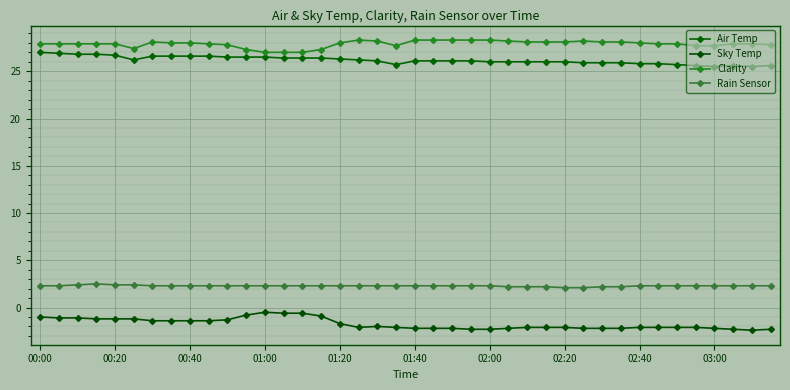

What is the difference between the second highest and minimum values in the Sky Temp series?

1.8